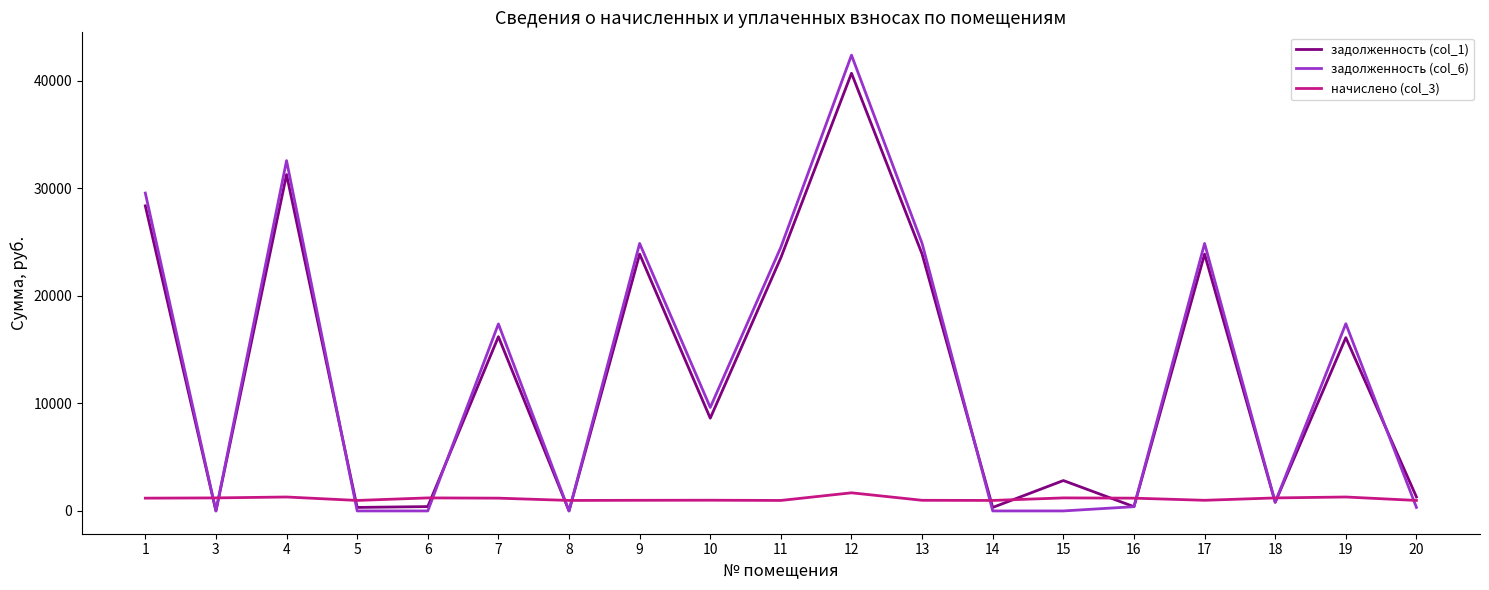

Between 4 and 13, which series saw the biggest shift?

задолженность (col_6)